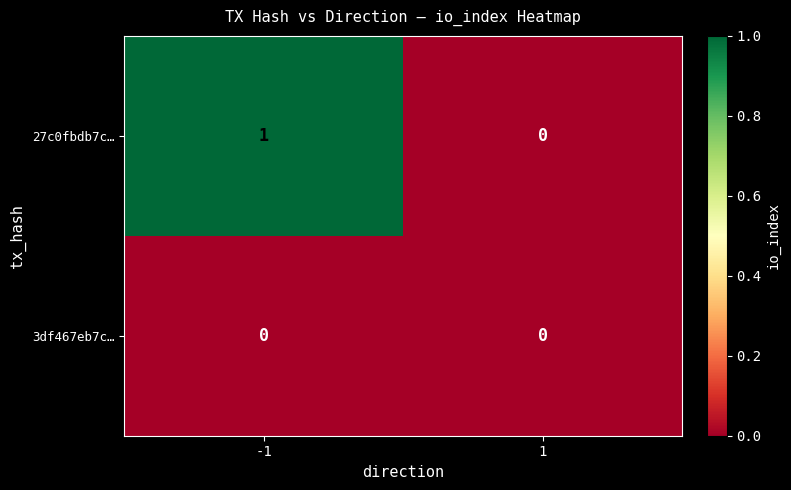

How many series are shown in this chart?

2